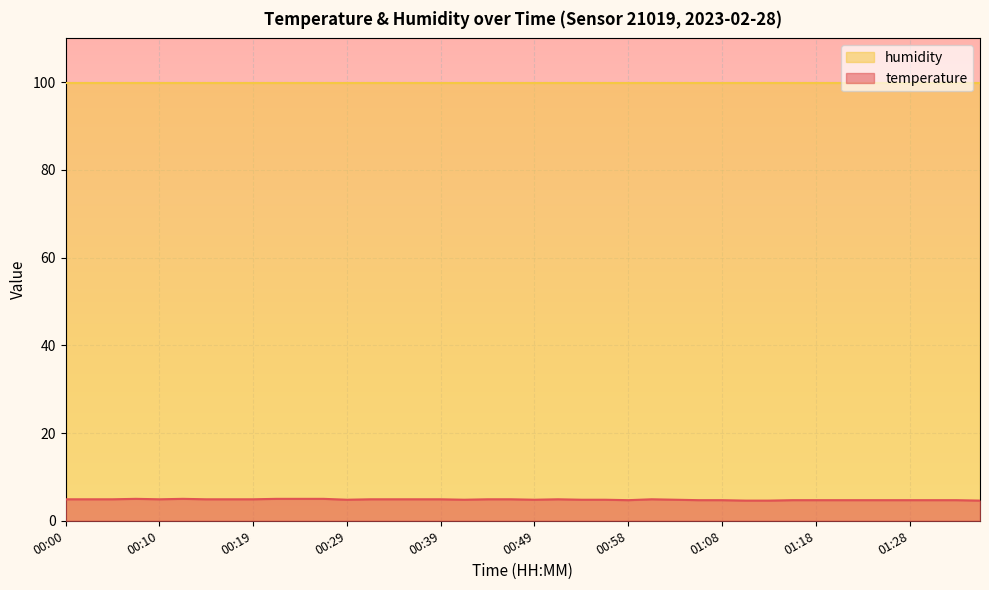

What is the ratio of the value at 00:34 to the value at 00:14?

1.0